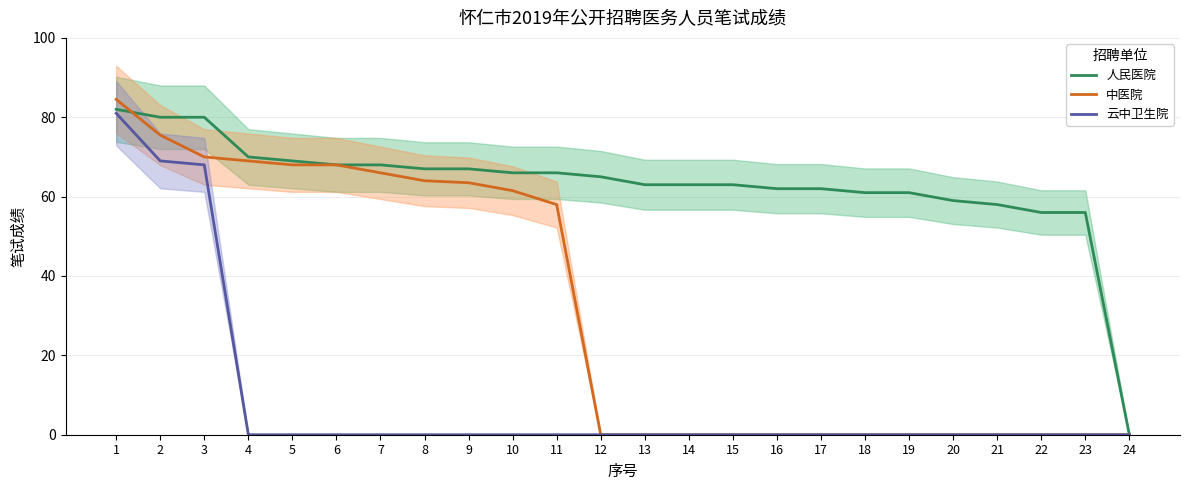

What is the difference between the maximum and minimum values in the 中医院 series?

84.5